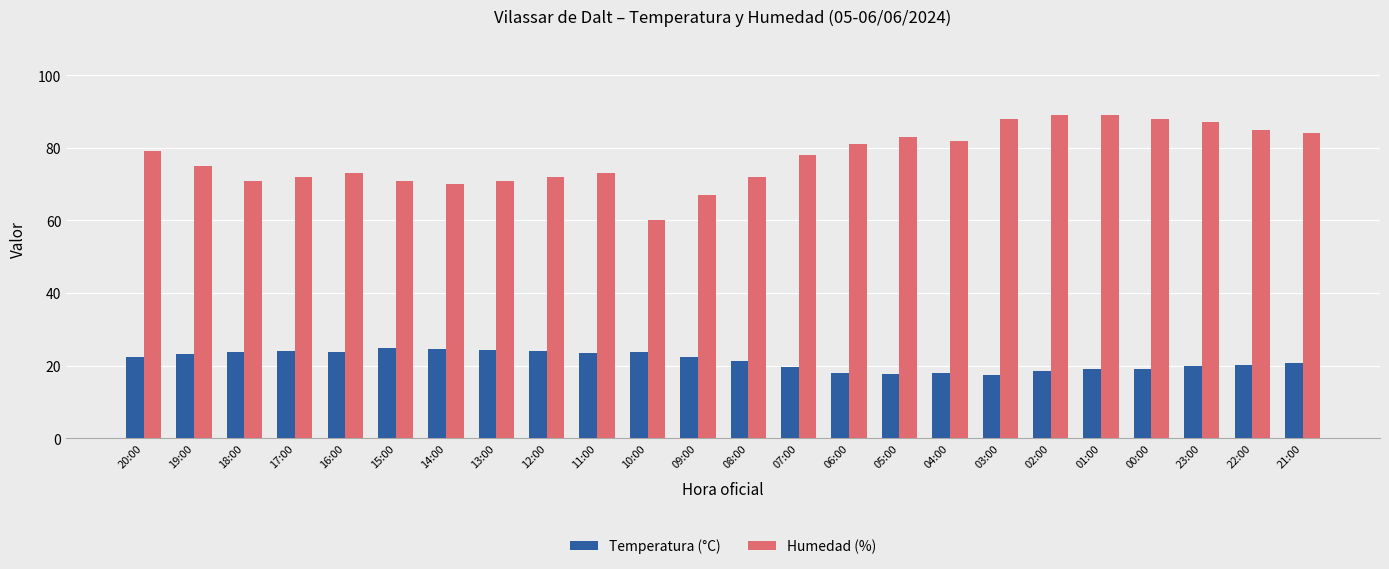

What is the sum of all Humedad (%) values?

1860.0